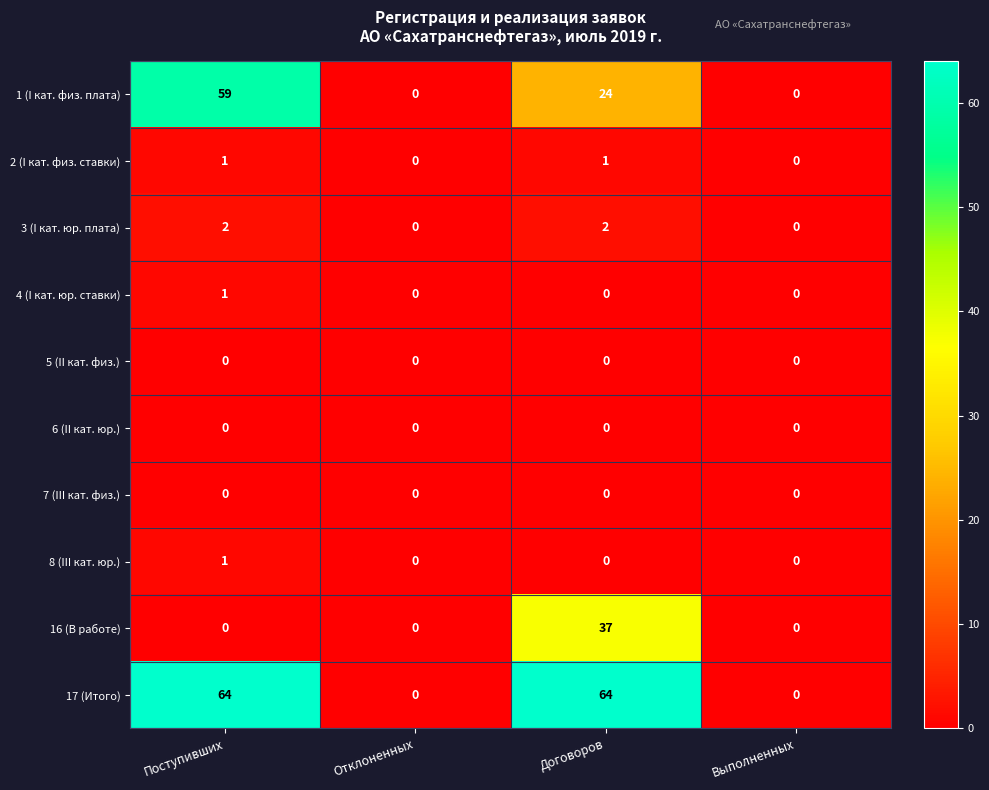

Which category has the highest value in the 16 (В работе) series?

Договоров